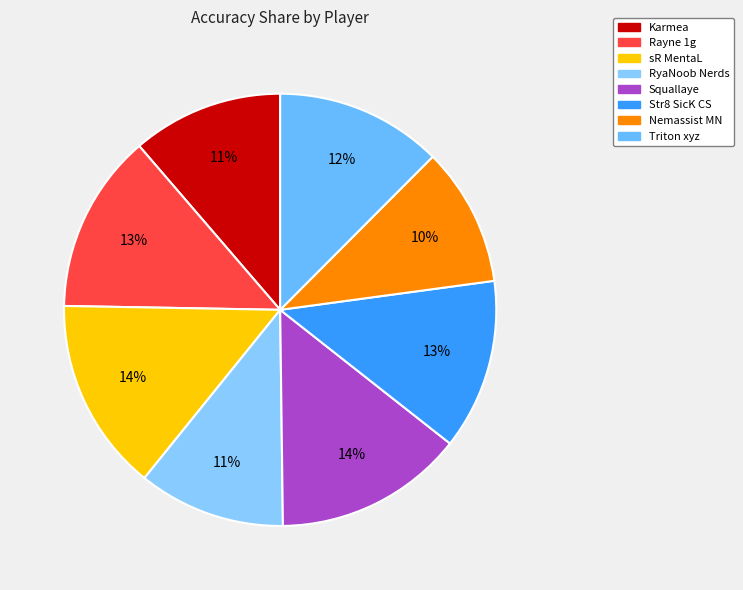

How much of the chart is everything except Squallaye?

85.8%